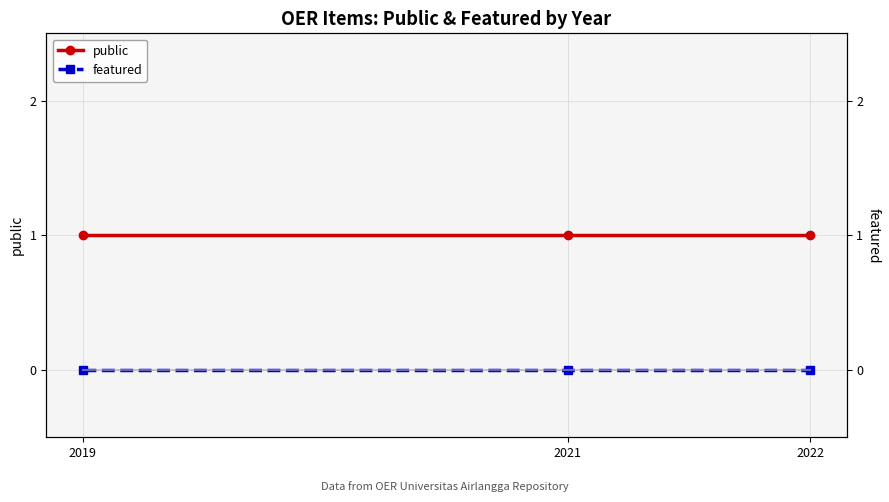

The value of featured (right) at 2019 is 0. True or false?

True